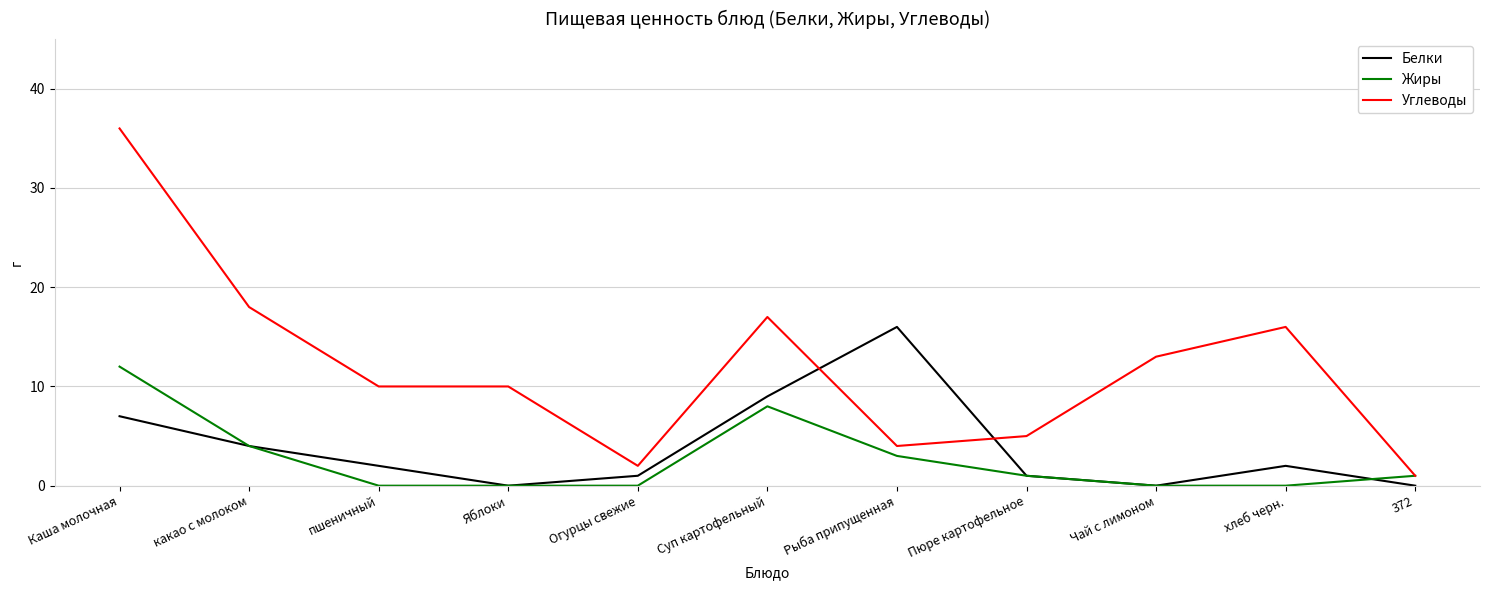

Which series has the largest range (max minus min)?

Углеводы